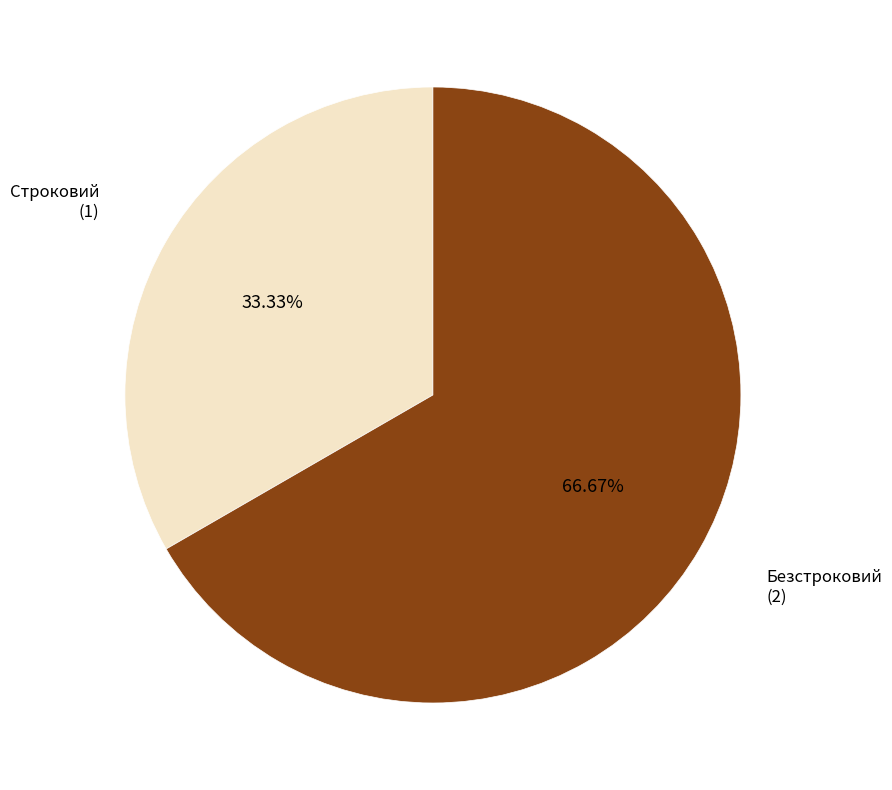

Does any single category account for the majority?

Yes